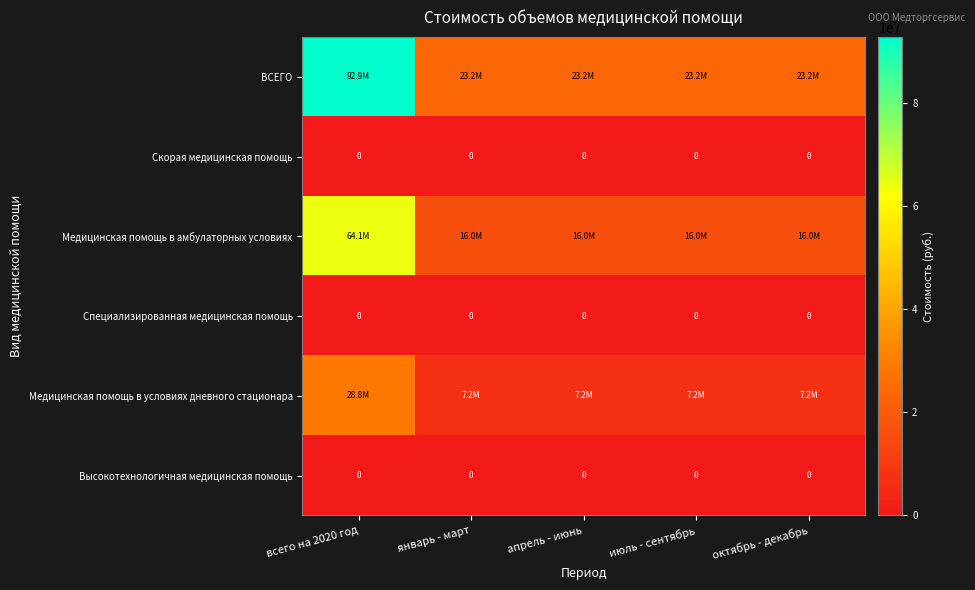

Read the Медицинская помощь в условиях дневного стационара value at октябрь - декабрь.

7202526.2